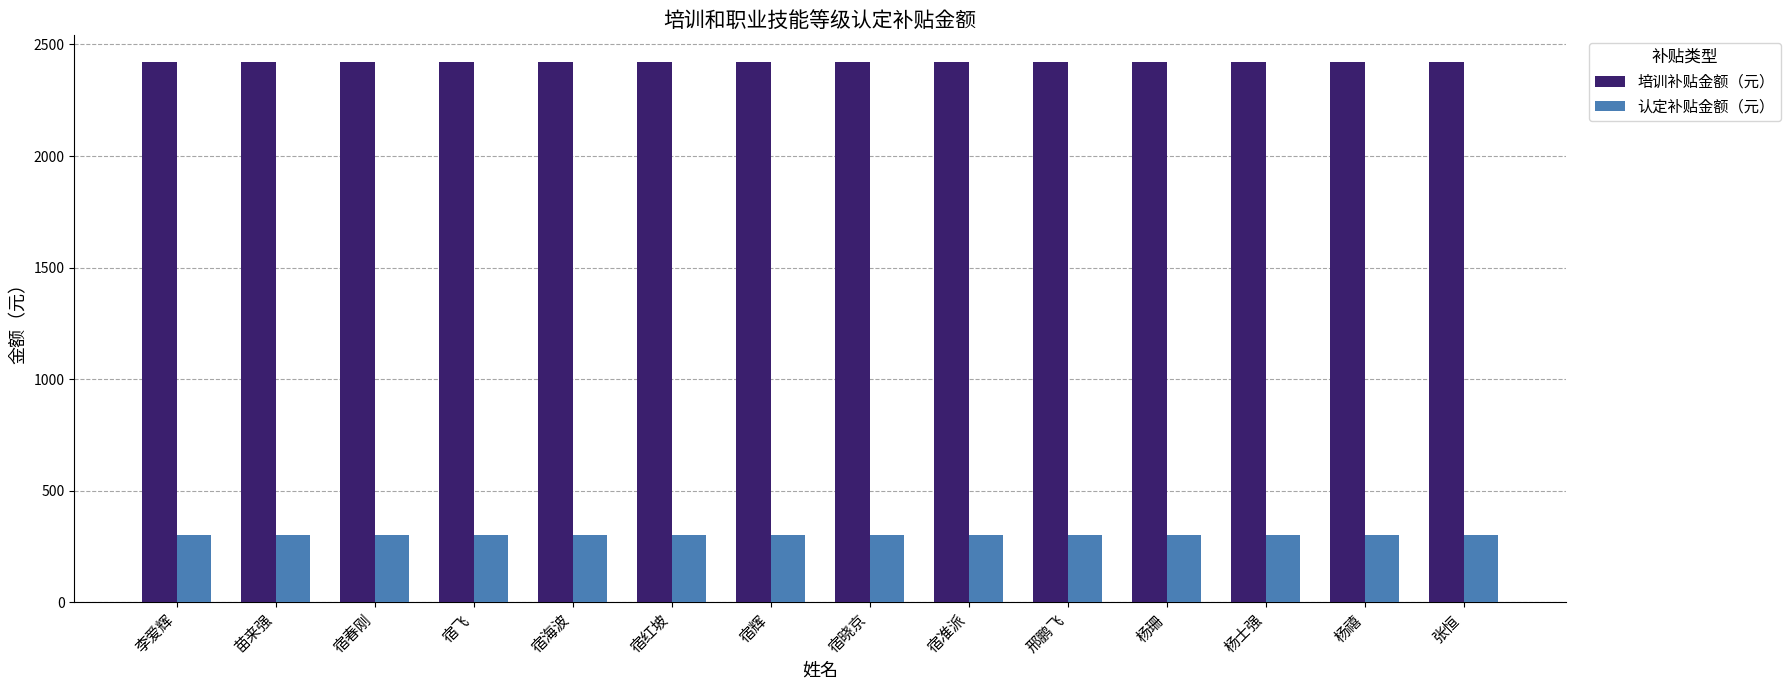

Rank the series by their average value, from lowest to highest.

认定补贴金额（元）, 培训补贴金额（元）